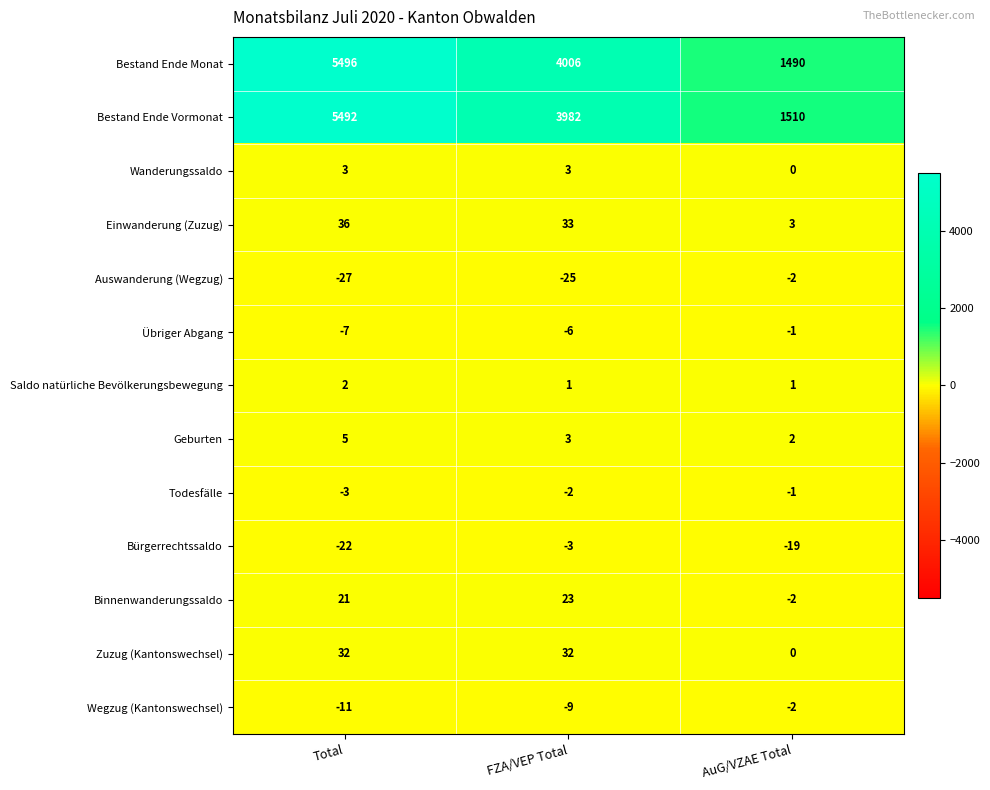

Which series has the largest total across all categories?

Bestand Ende Monat